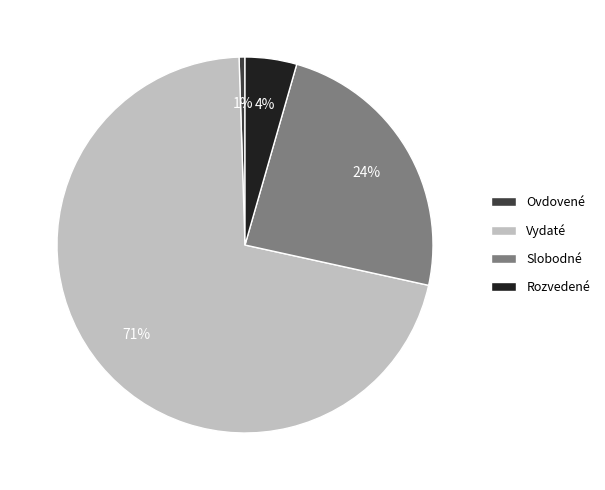

Between Slobodné and Rozvedené, which is larger?

Slobodné